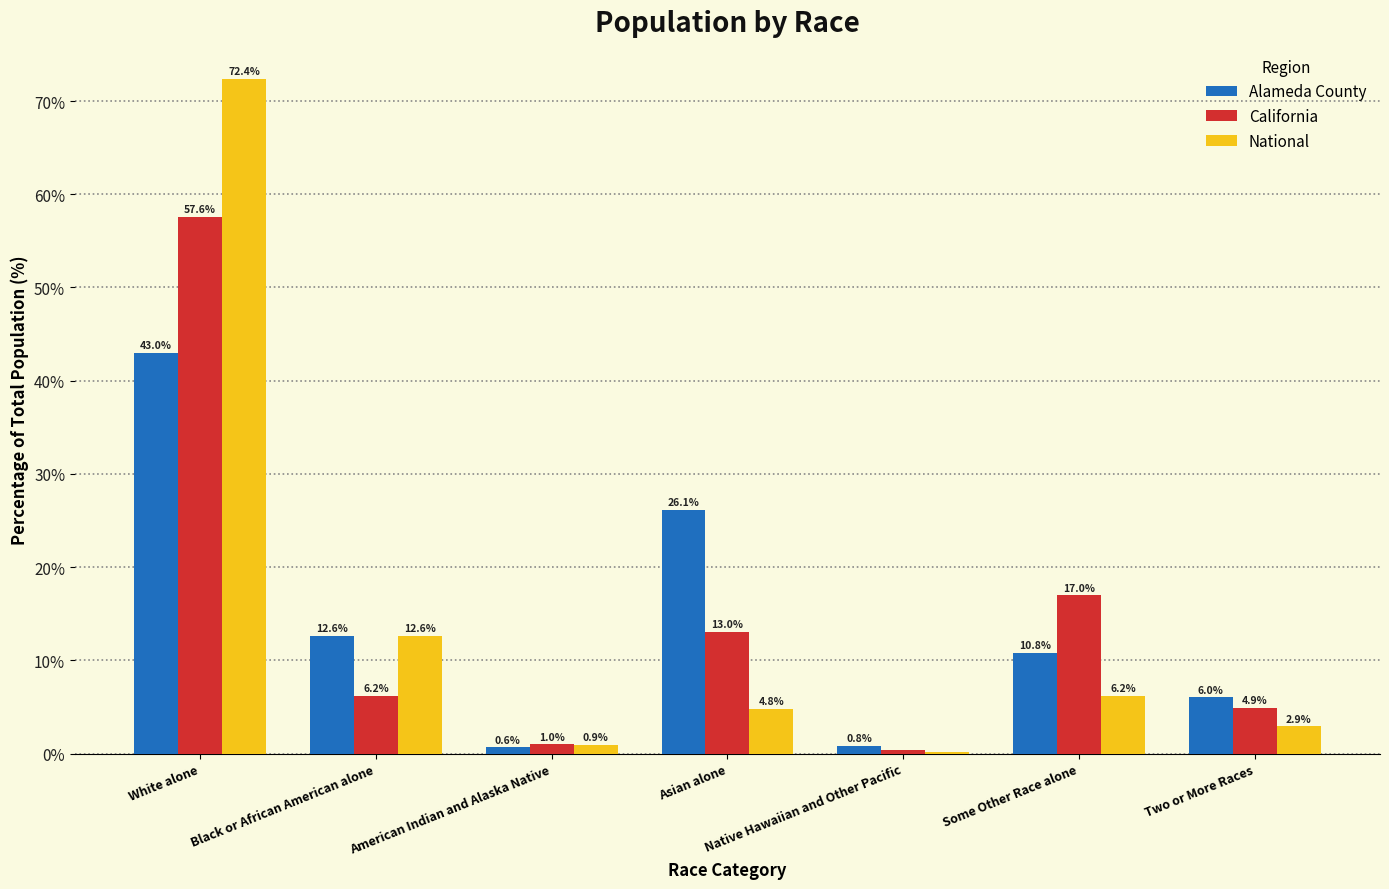

Where is National nearest to the value 36?

Black or African American alone